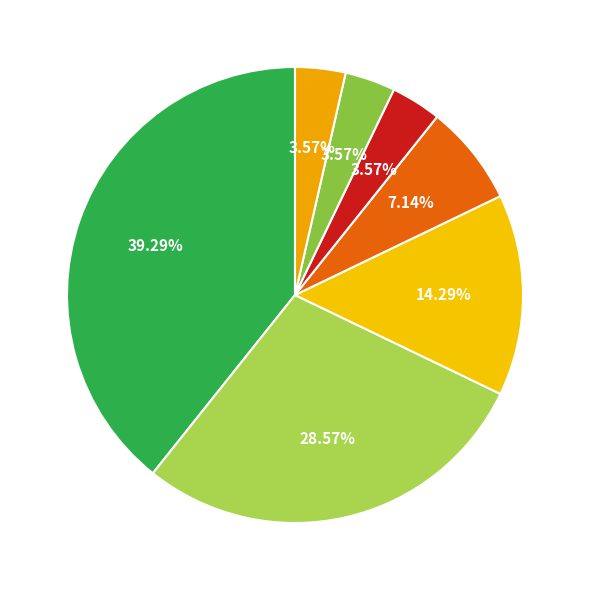

Which category has the smallest portion of the pie?

CPP